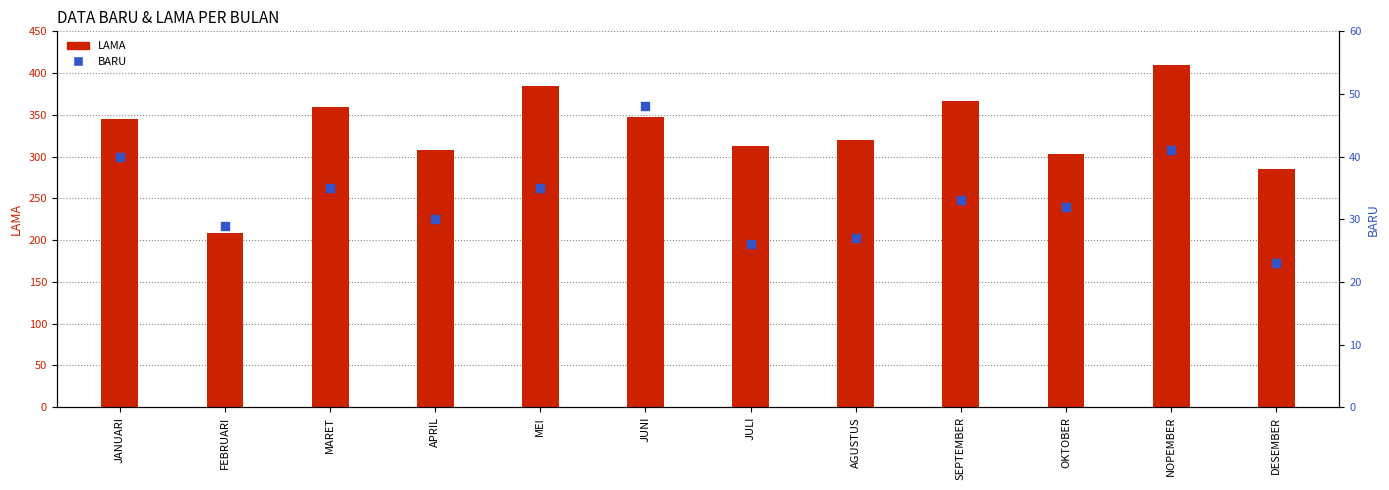

Is the value of LAMA at JULI greater than the value of BARU at SEPTEMBER?

Yes